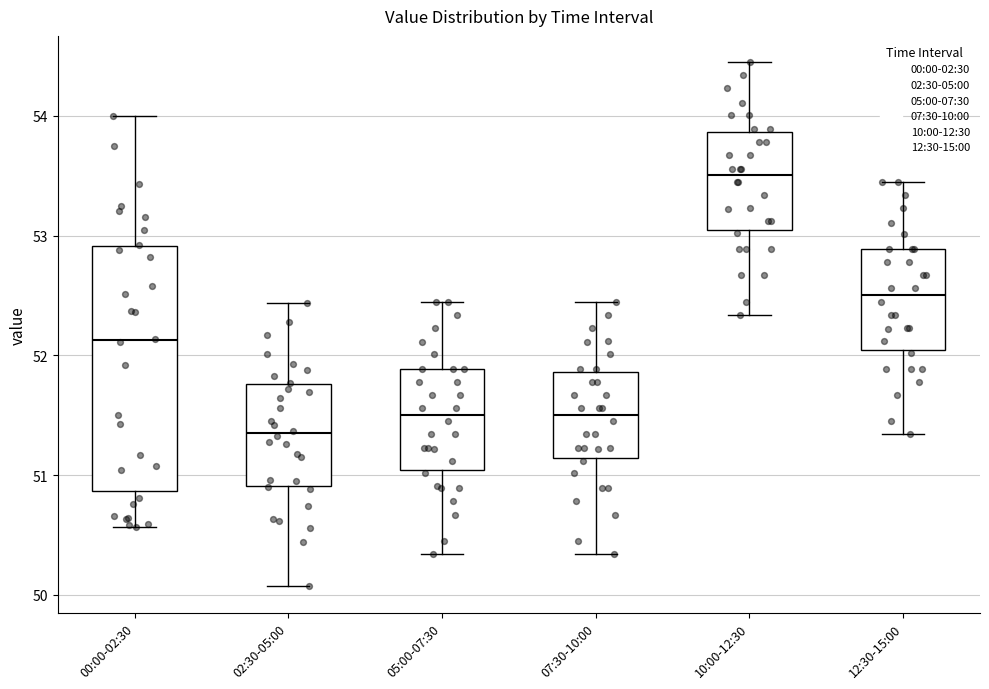

Where does the median line of the box for 07:30-10:00 sit on the y-axis? The values are not printed on the chart, so give them approximately, as read against the axis.

51.5